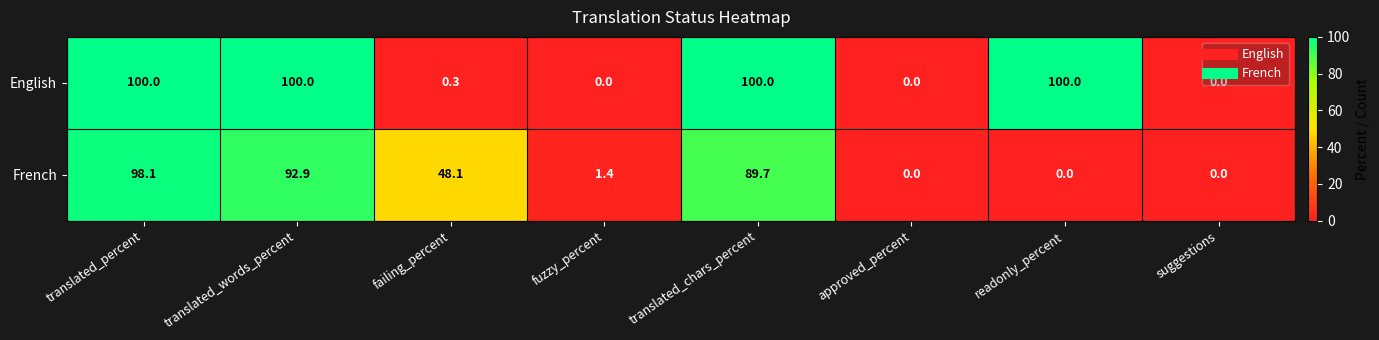

What is the spread (max minus min) of values at translated_words_percent?

7.1